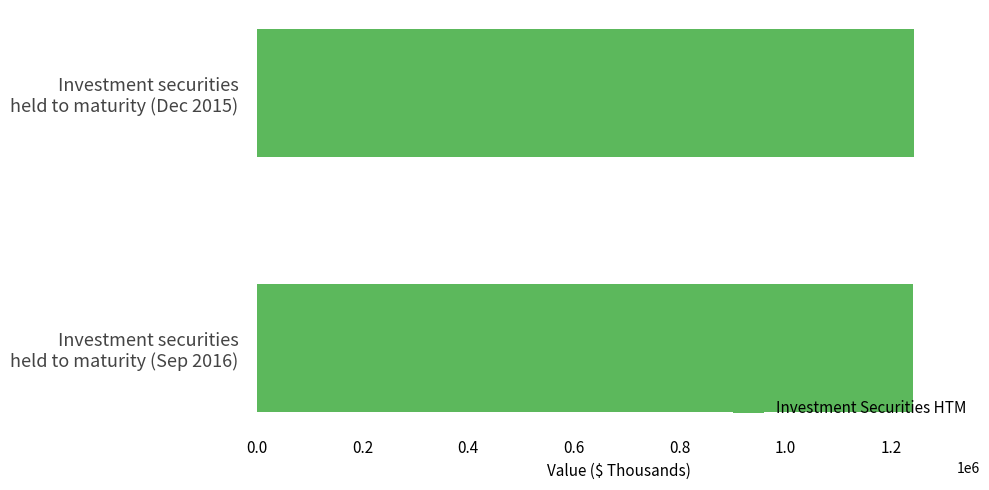

What is the minimum value shown in the chart?

1241234